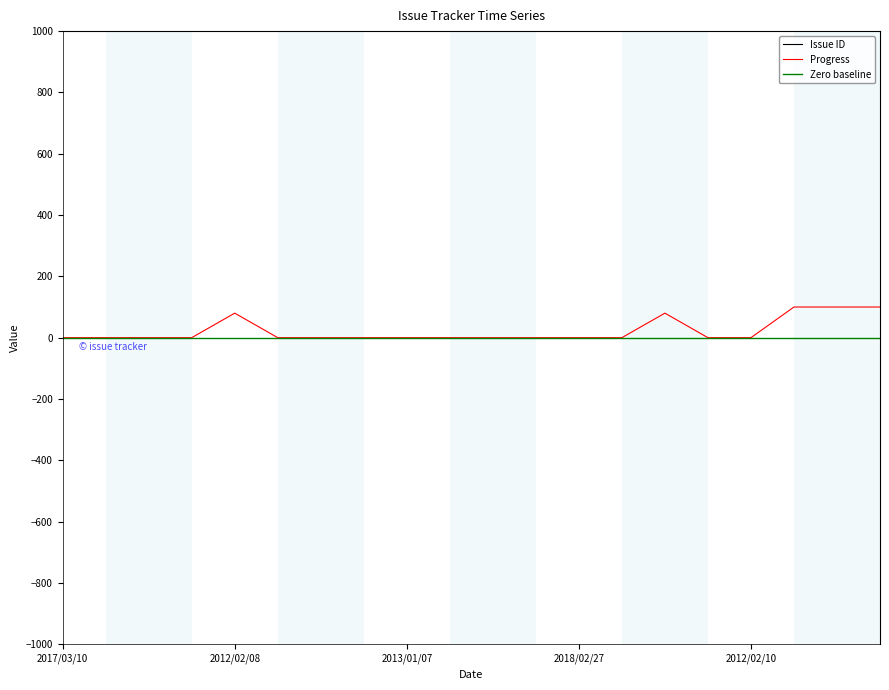

What are all the series names shown in the legend?

Issue ID, Progress, Zero baseline